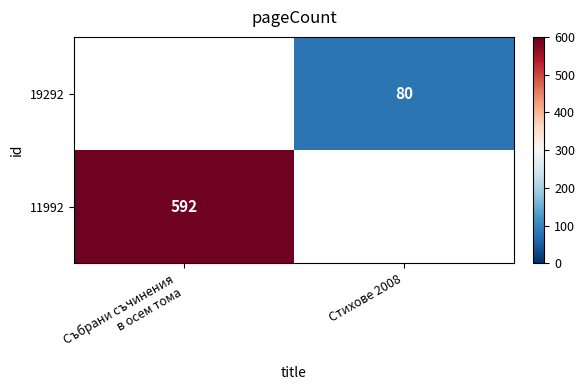

Is it true that 19292 equals 113 at Стихове 2008?

False